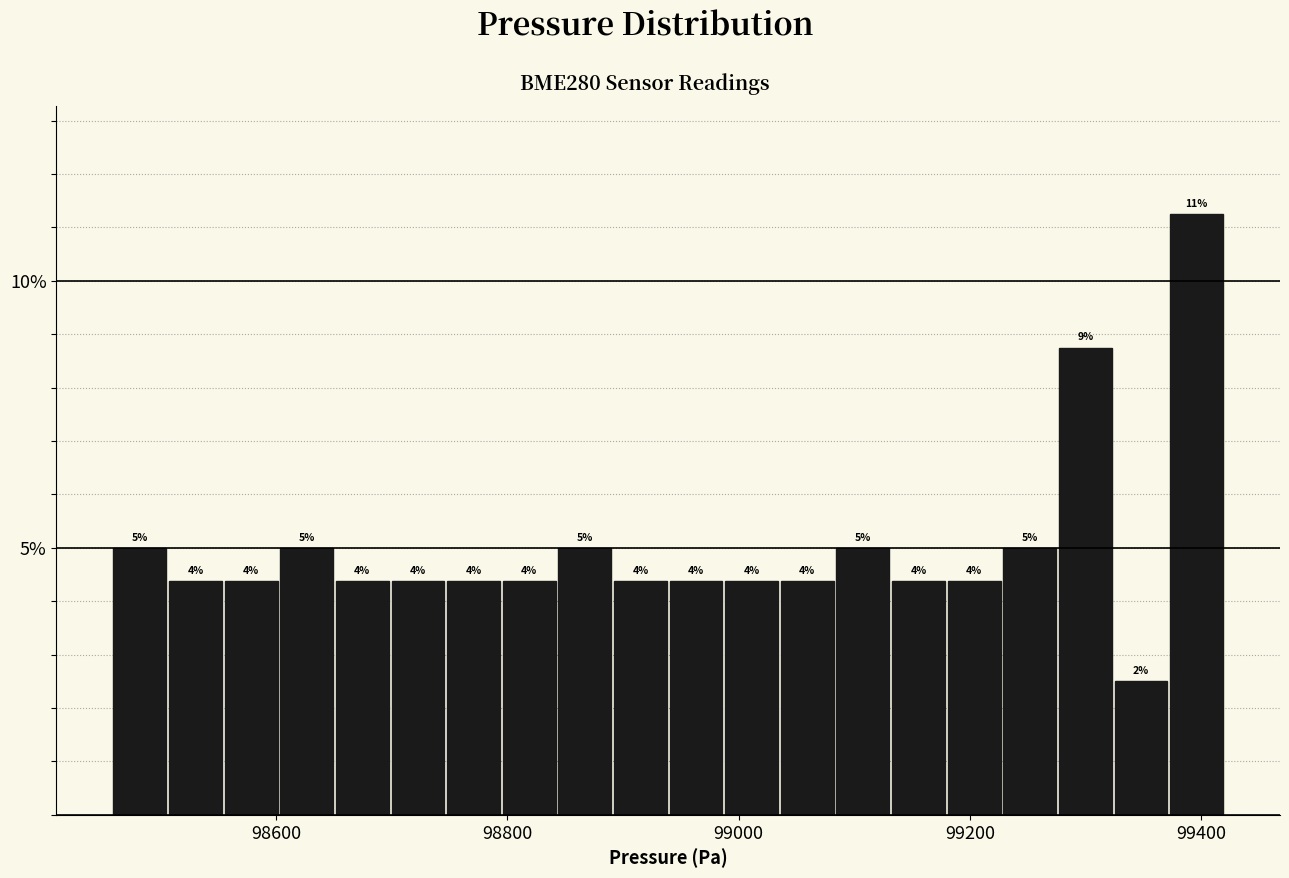

Read against the x-axis, roughly where is the centre of the tallest bar?

99400